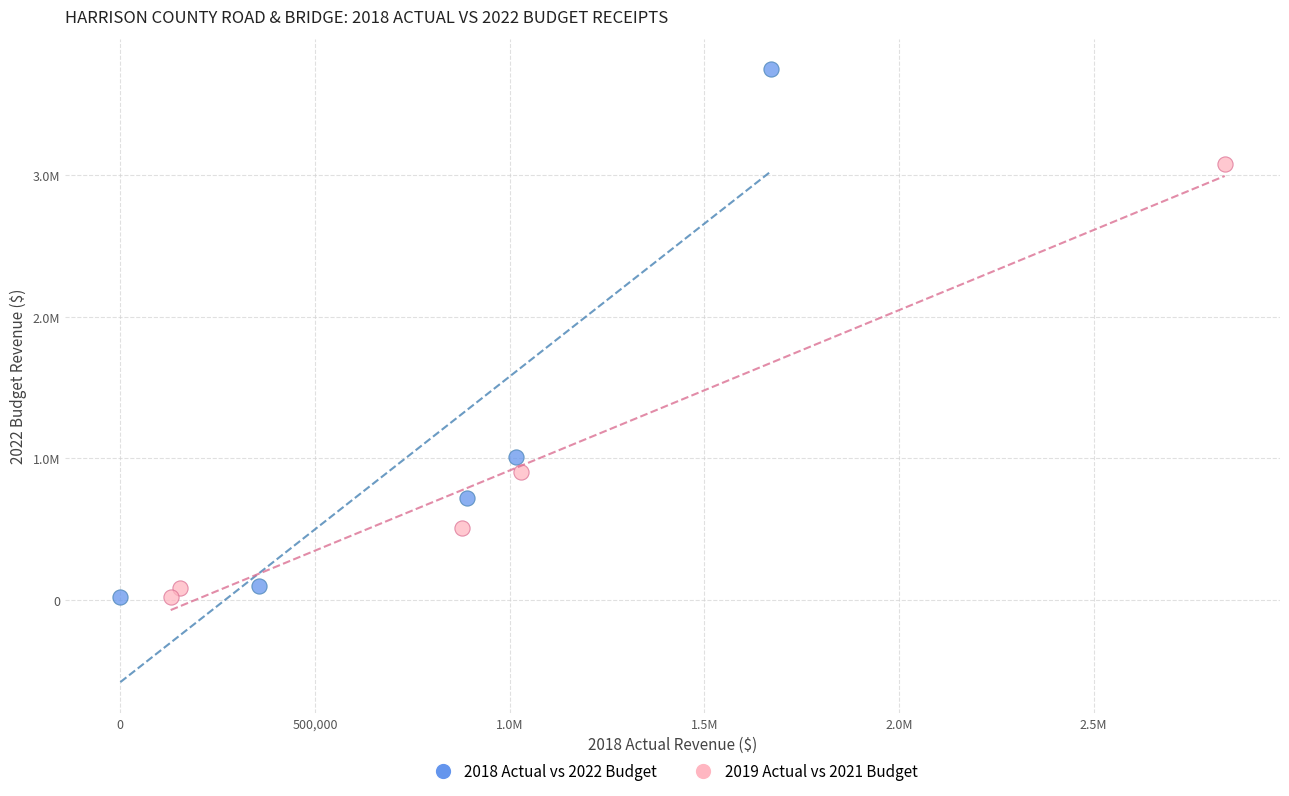

Which series has the largest Y range (max minus min)?

2018 Actual vs 2022 Budget